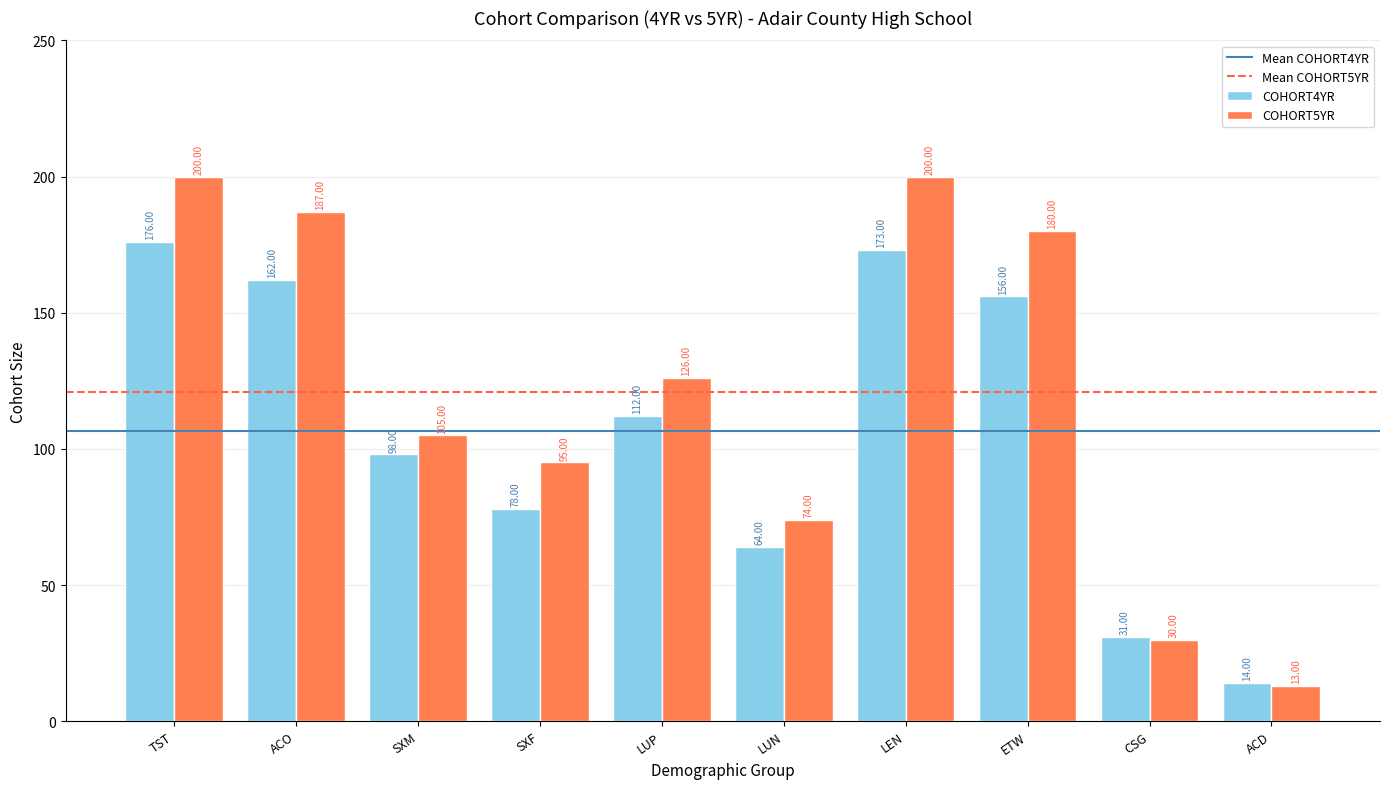

What is the label of the 5th bar from the right?

LUN